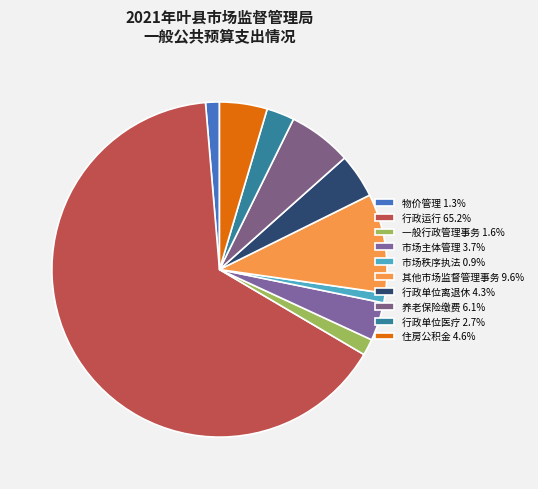

Count the number of slices in the pie.

10